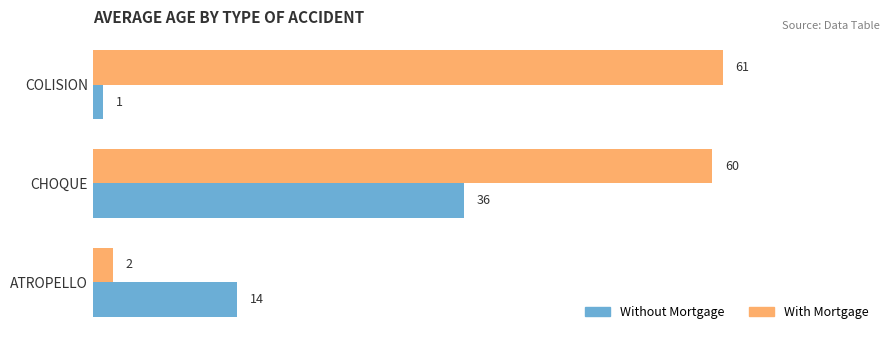

What is the sum of the With Mortgage values at ATROPELLO and COLISION?

63